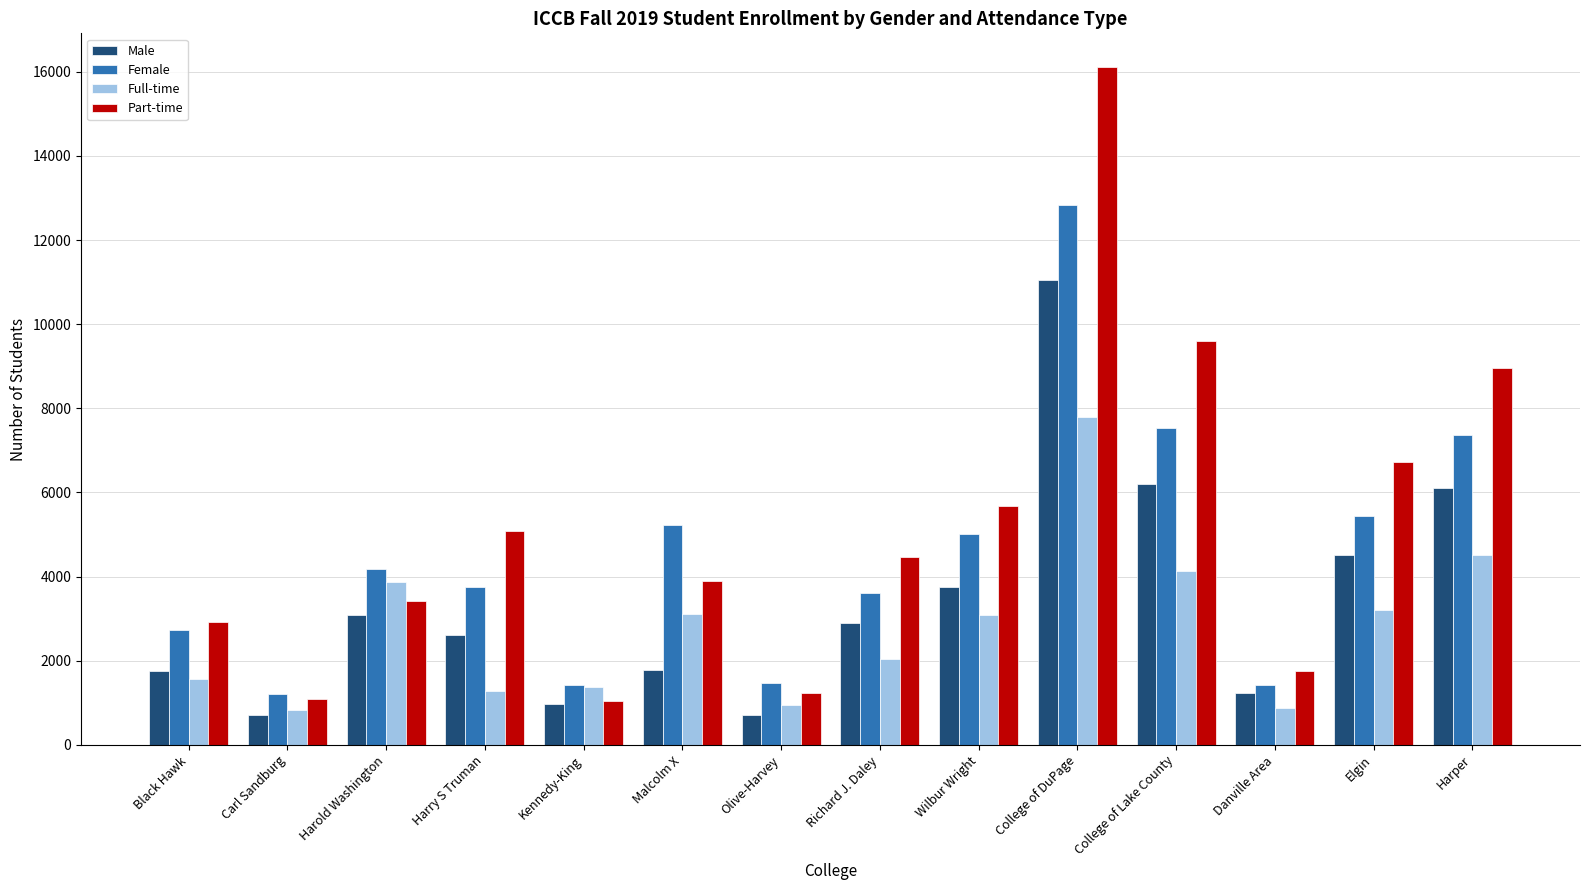

What is the difference between the highest and lowest values at Malcolm X?

3449